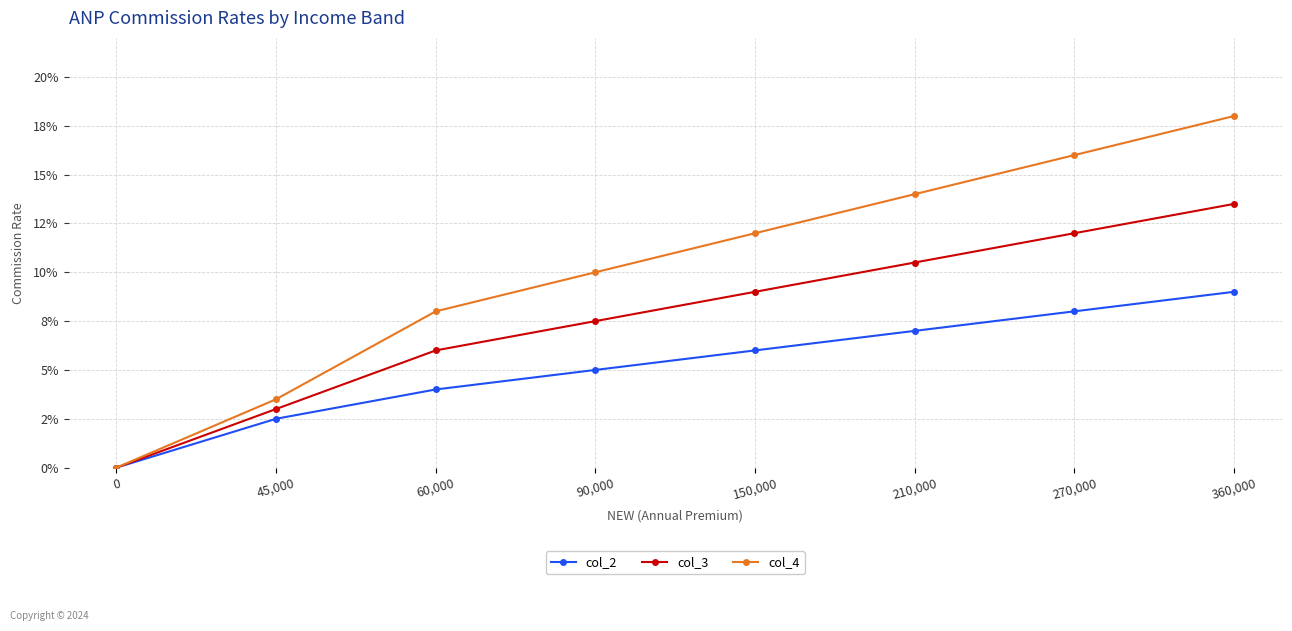

What is the total value across all series at 60,000?

0.2